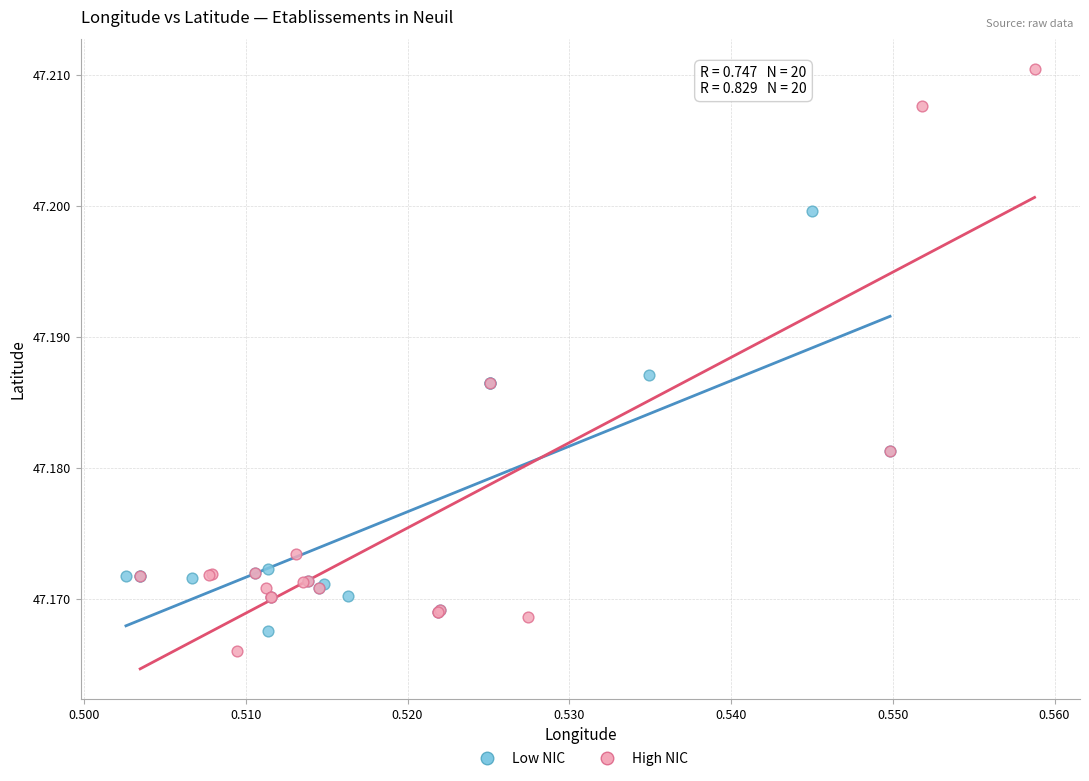

Which series has the widest spread of Y values?

High NIC